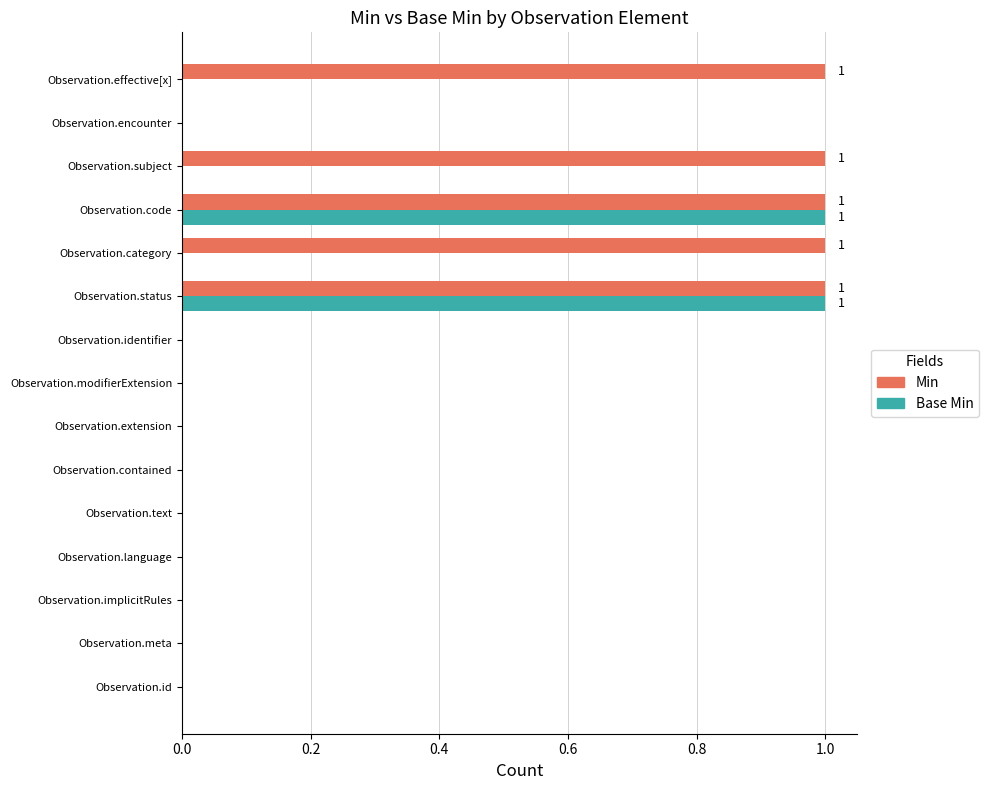

Is the value of Min at Observation.subject greater than the value of Base Min at Observation.category?

Yes